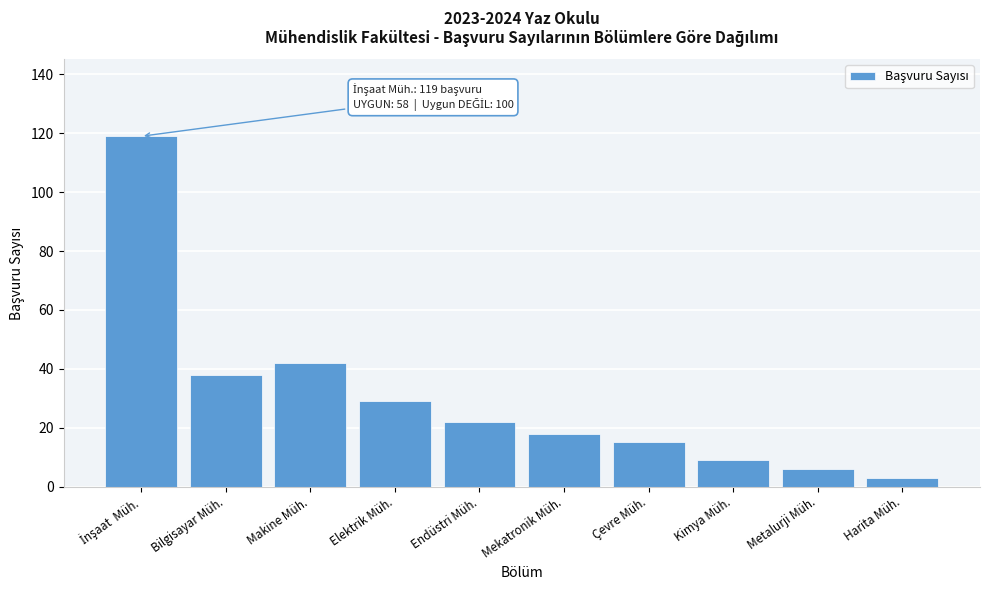

Reading left to right, transcribe all the data shown in this chart.

119	38	42	29	22	18	15	9	6	3